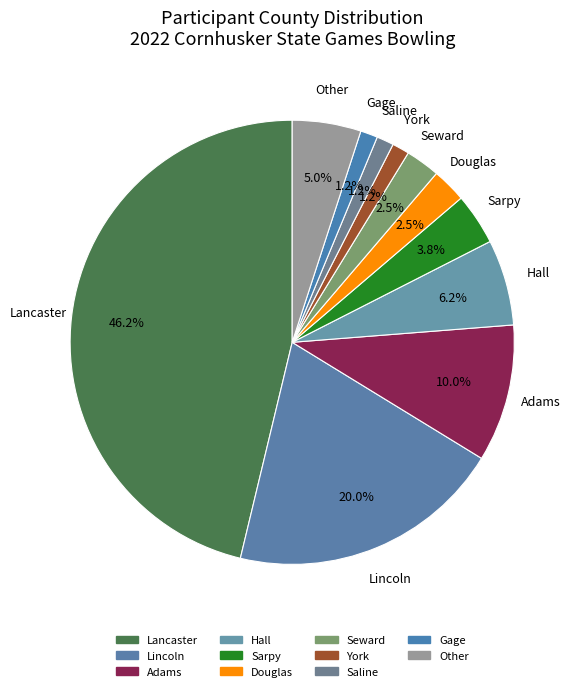

How many slices are in this pie chart?

11